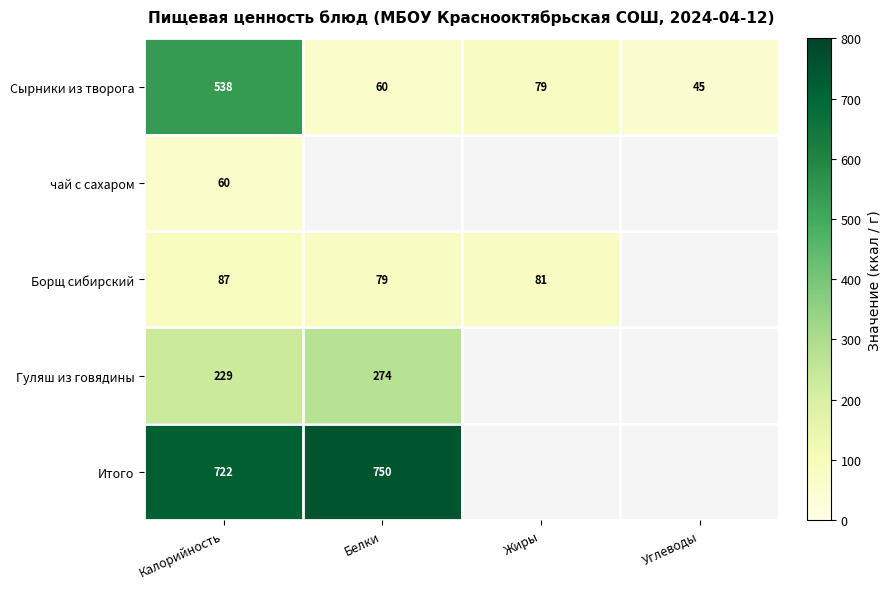

What value does the Сырники из творога series have at Белки?

60